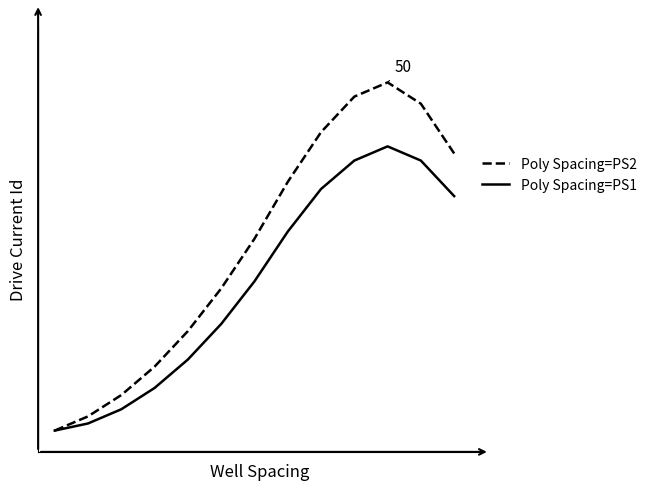

What is the sum of all Poly Spacing=PS2 values?

348